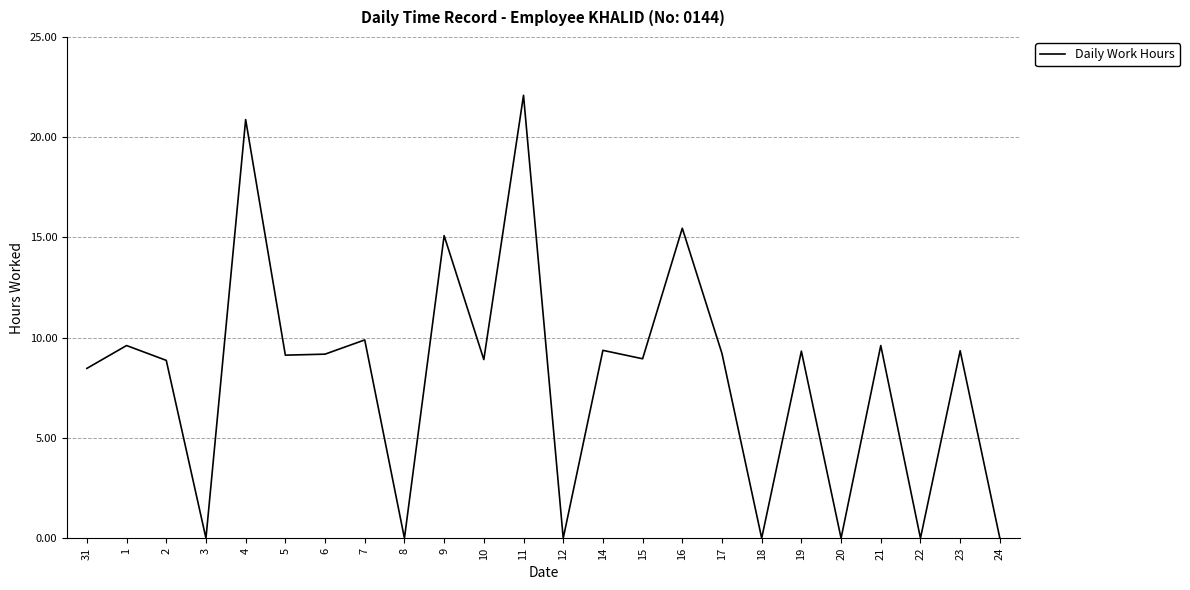

Does the chart display data point markers on the line(s)?

No